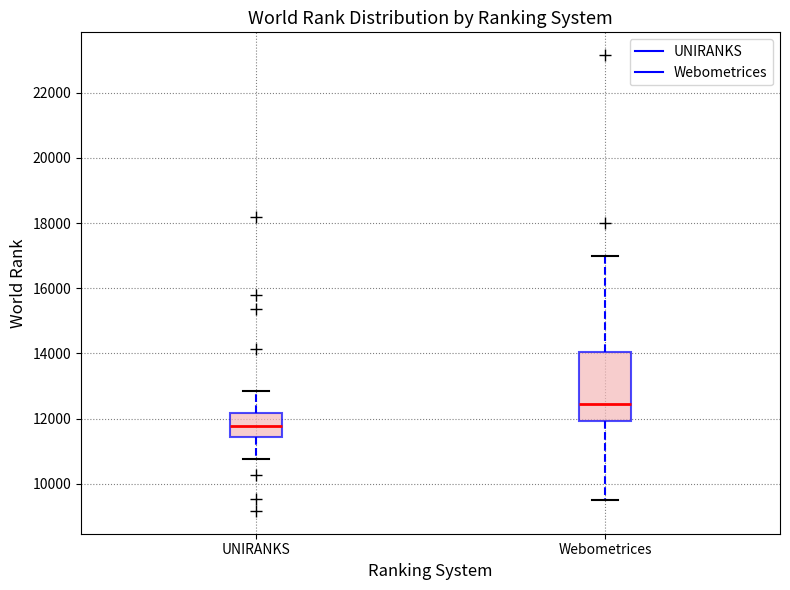

Reading left to right, read every box against the y-axis: the position of its median line, the range the box covers, and the ends of its whiskers. The values are not printed on the chart, so give them approximately, as read against the axis.

UNIRANKS: median 11800, box 11400 to 12200, whiskers 10800 to 12800
Webometrices: median 12400, box 12000 to 14000, whiskers 9600 to 17000